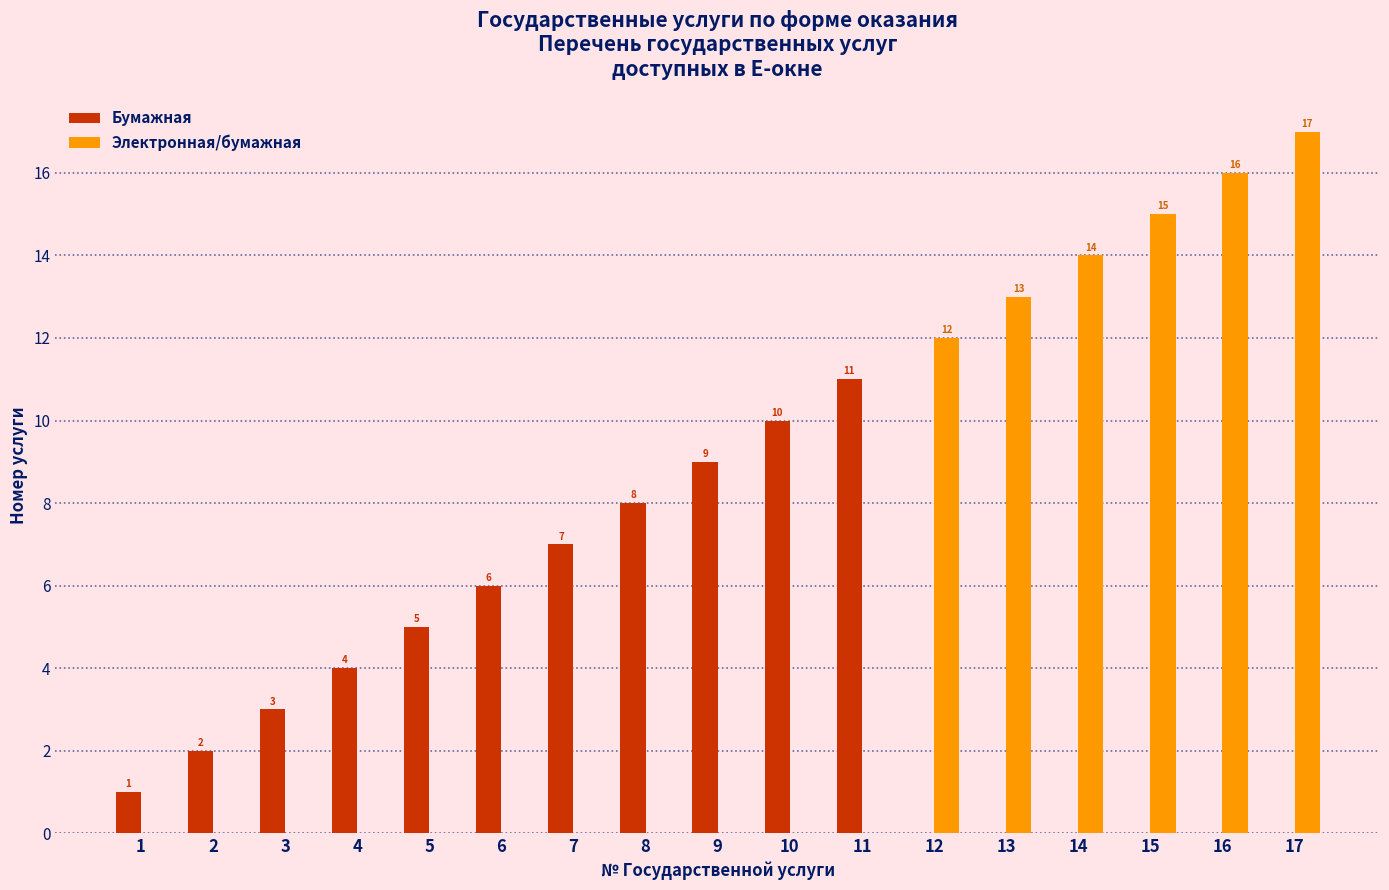

Where is Бумажная nearest to the value 5?

5